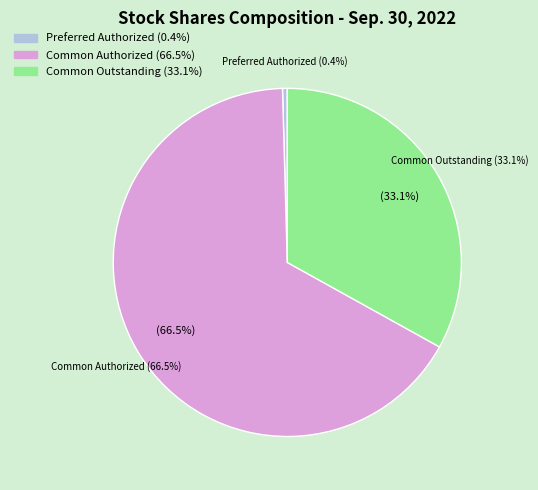

True or false: Preferred shares issued accounts for 11% of the total.

False